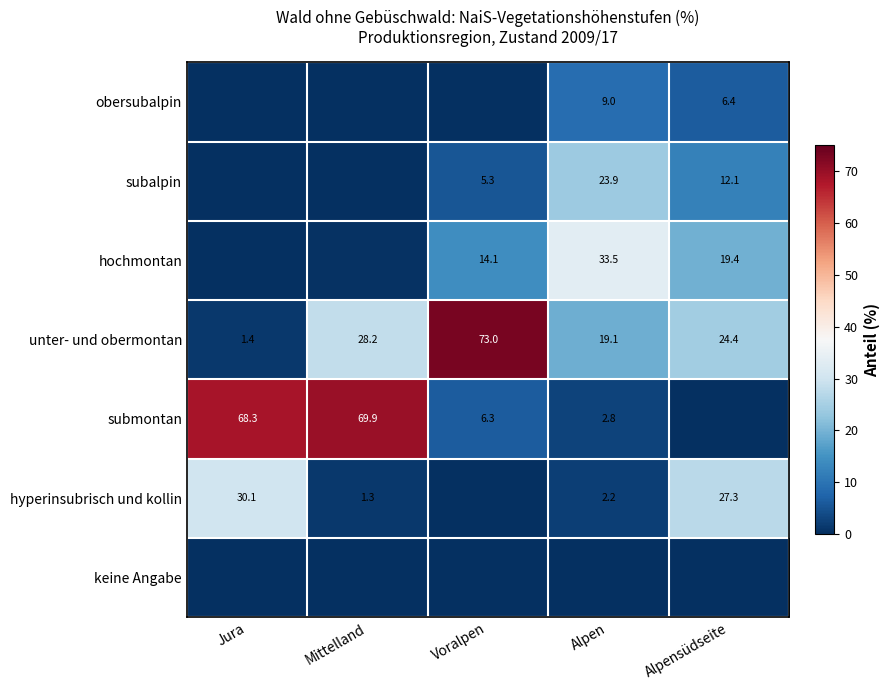

How many categories are shown in the chart?

5